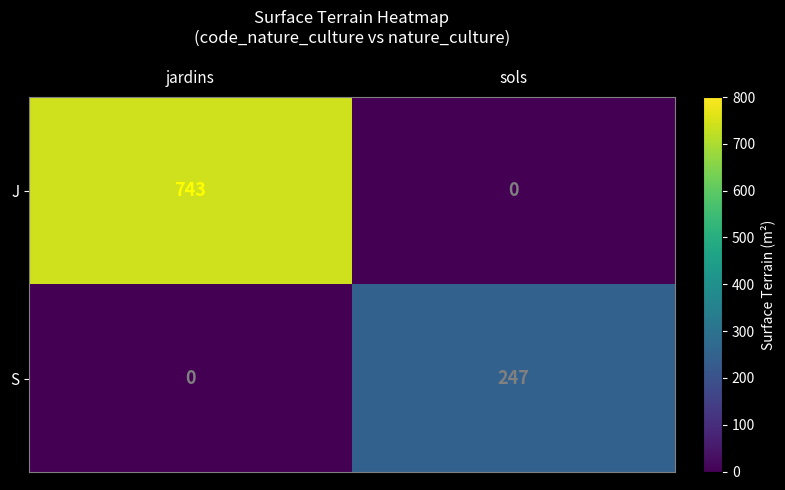

What is the total value across all series at jardins?

743